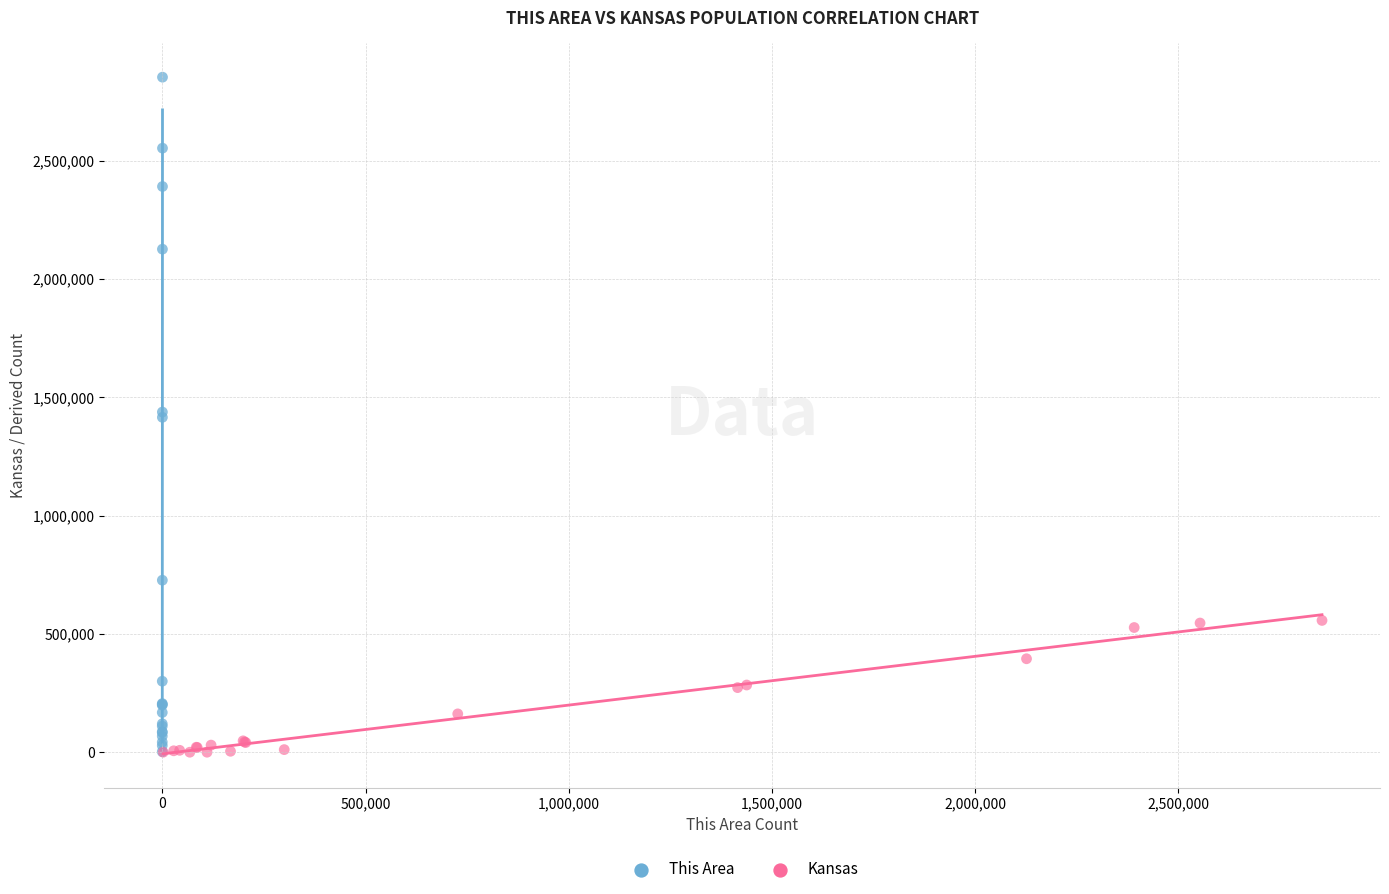

Which series contains the highest Y value?

This Area